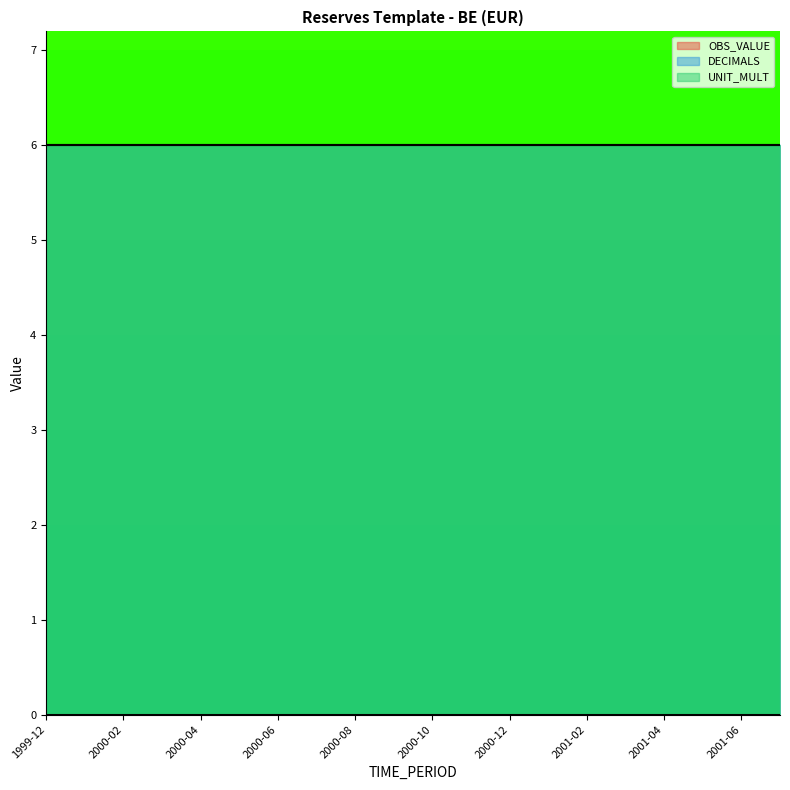

Which series changed the most between 2001-02 and 2001-06?

OBS_VALUE